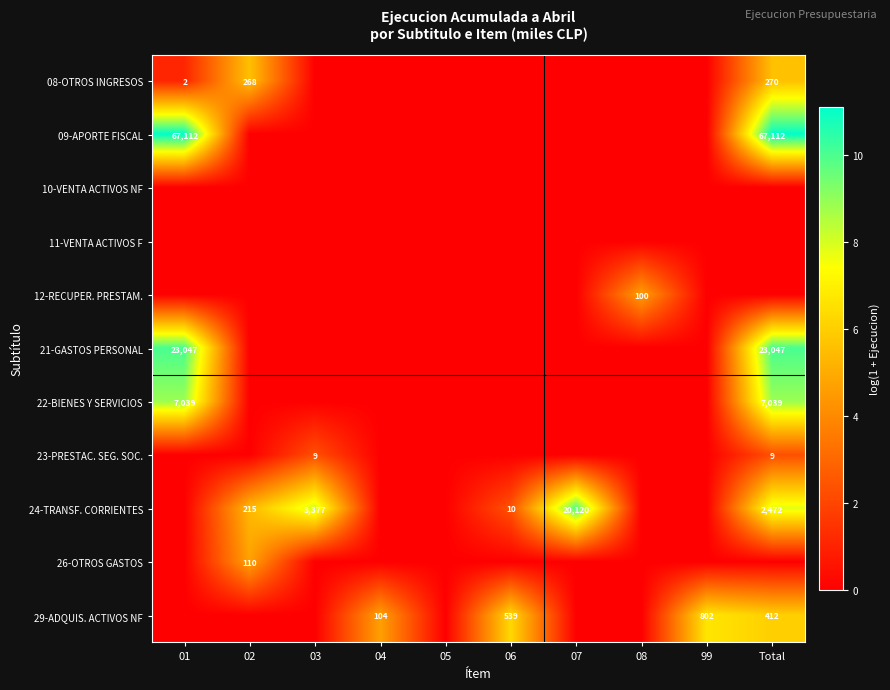

At how many categories does at least one series exceed 8?

4